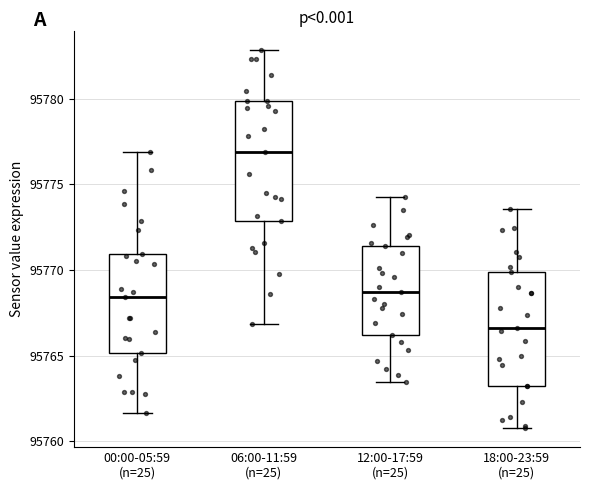

Which box has the highest median line?

06:00-11:59 (n=25)